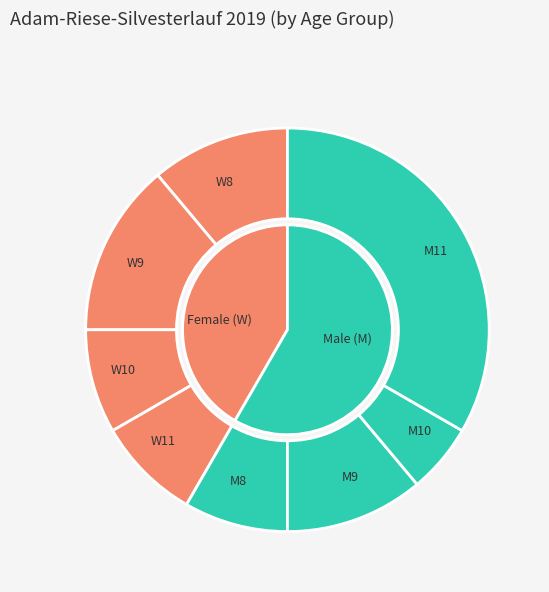

True or false: W11 accounts for 8% of the total.

True